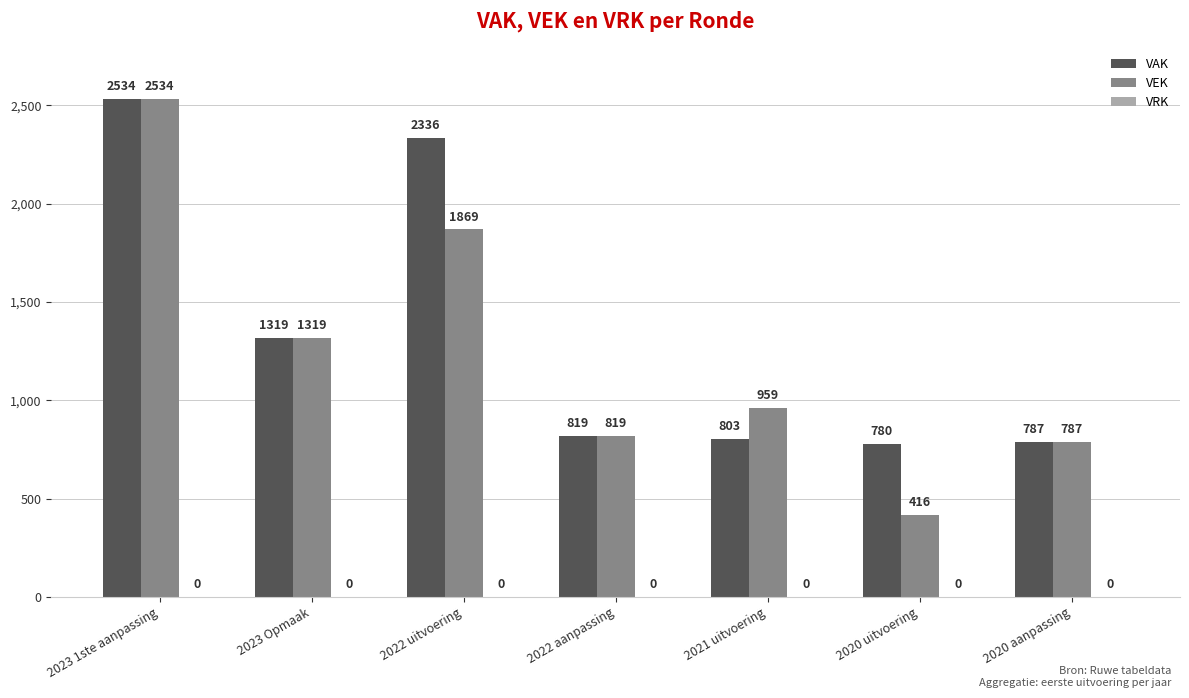

What is the highest value of the VEK series?

2534